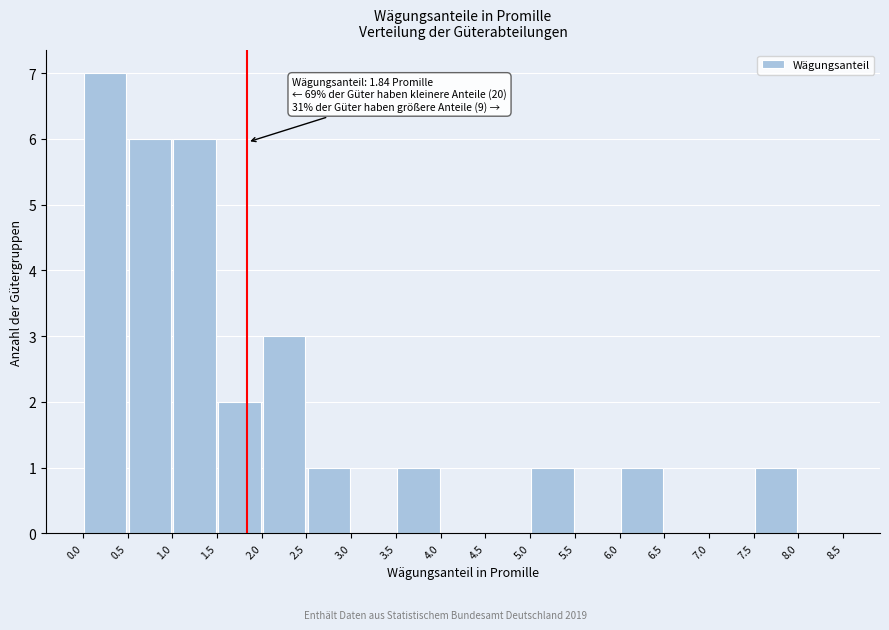

Which range on the x-axis has the tallest bar?

0.0 to 0.5